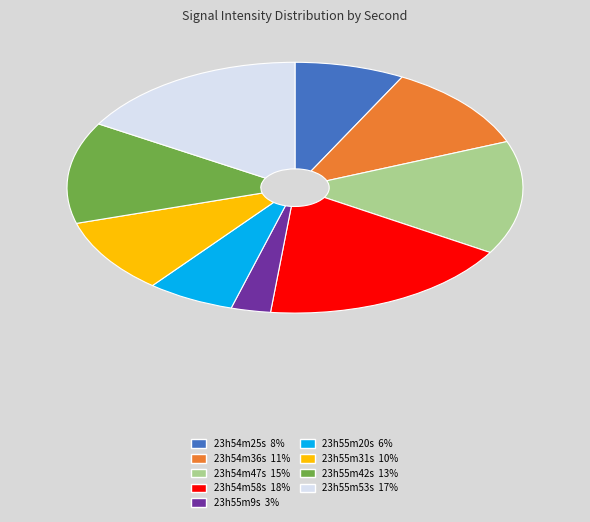

Is 23h55m42s 13% the majority of the pie?

No